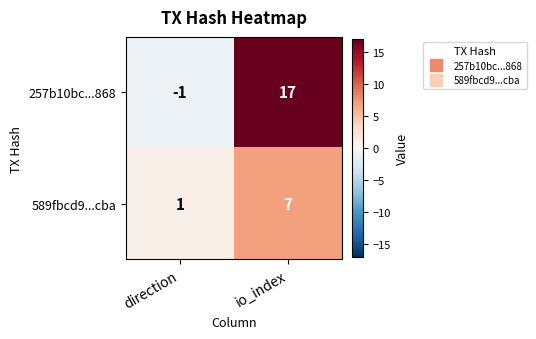

Rank the series at io_index from highest to lowest value.

257b10bc...868, 589fbcd9...cba